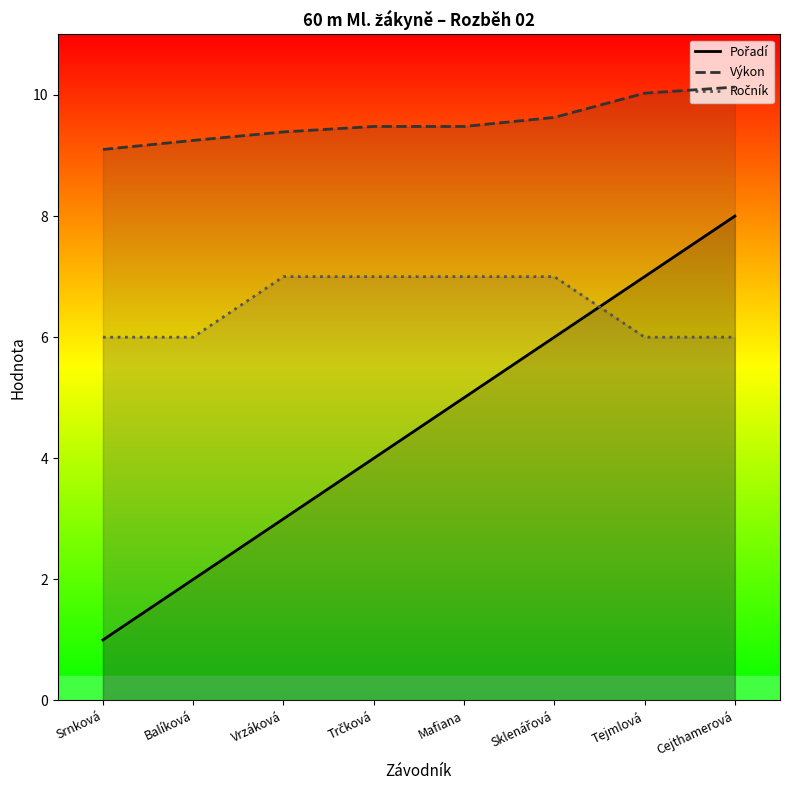

What are all the series names shown in the legend?

Pořadí, Výkon, Ročník